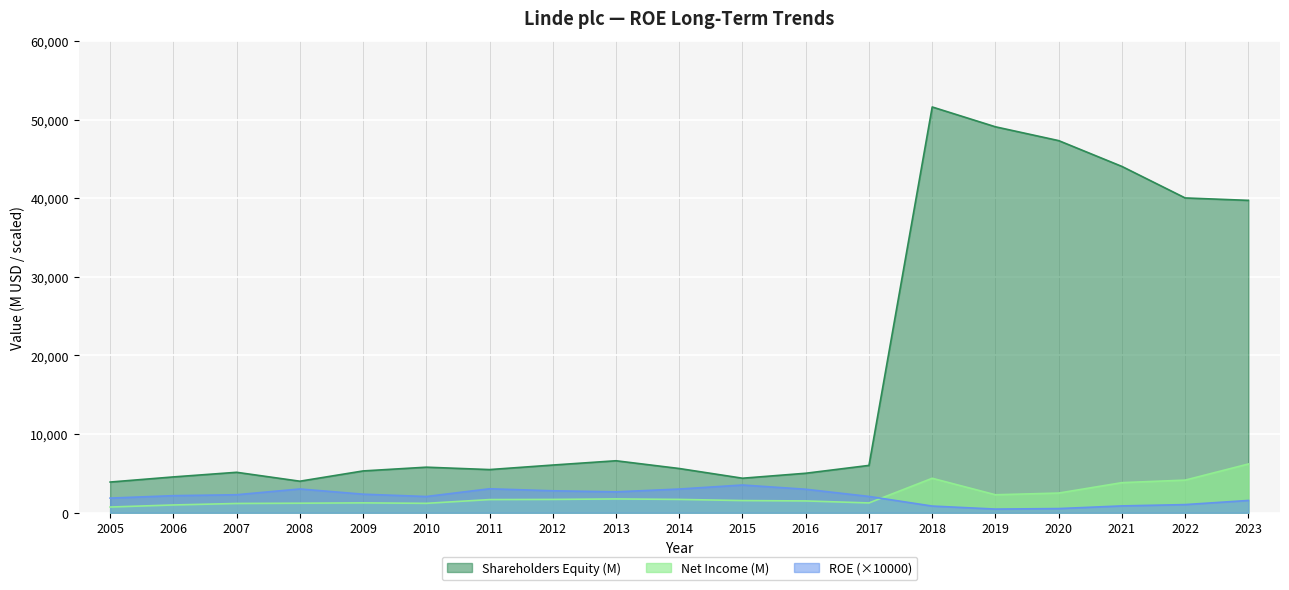

What is the total value across all series at 2007?

8608.0